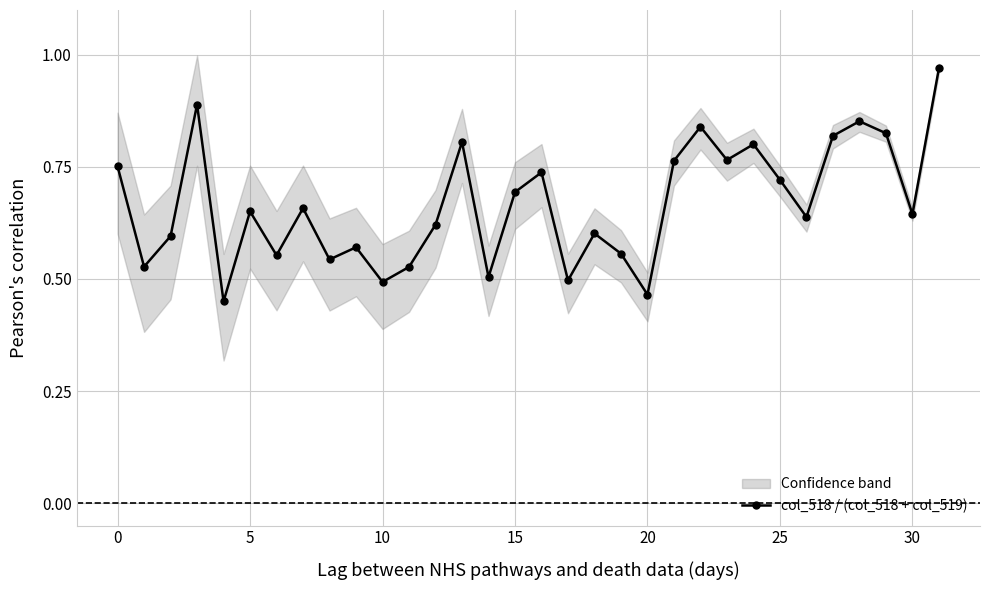

Reading left to right, extract all data points from this chart.

0.8	0.5	0.6	0.9	0.5	0.7	0.6	0.7	0.5	0.6	0.5	0.5	0.6	0.8	0.5	0.7	0.7	0.5	0.6	0.6	0.5	0.8	0.8	0.8	0.8	0.7	0.6	0.8	0.9	0.8	0.6	1.0